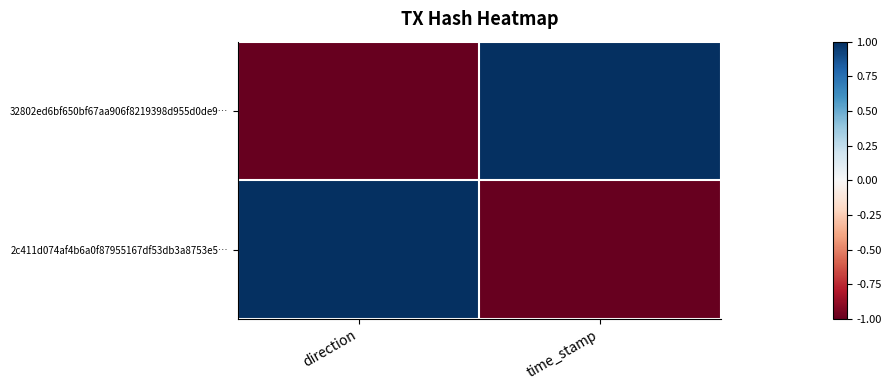

Reading right to left, extract all data points from this chart.

32802ed6bf650bf67aa906f8219398d955d0de9…: time_stamp=1	direction=-1
2c411d074af4b6a0f87955167df53db3a8753e5…: time_stamp=-1	direction=1